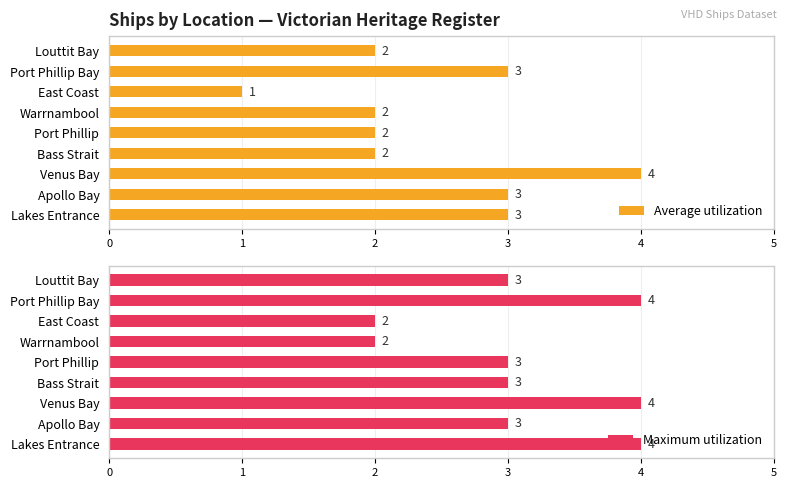

True or false: Maximum utilization has a value of 2 at Port Phillip Bay.

False